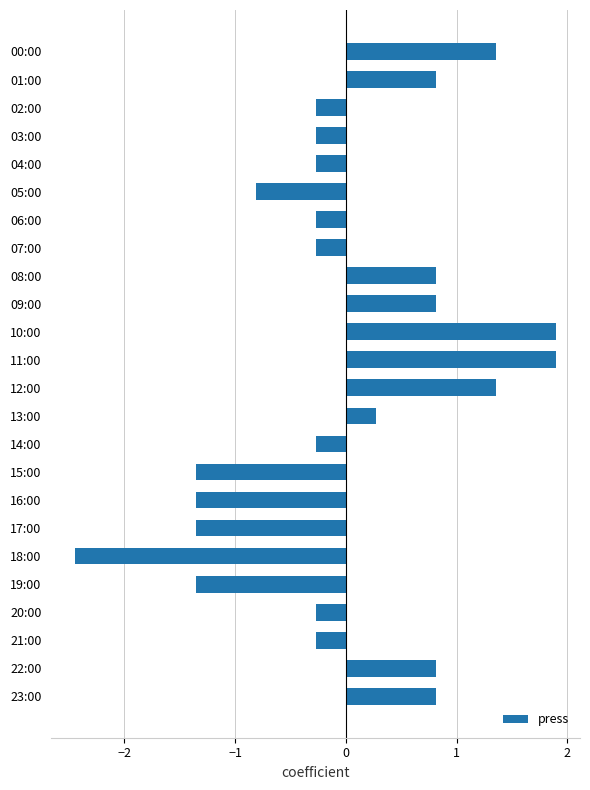

How many data points are less than 0?

14